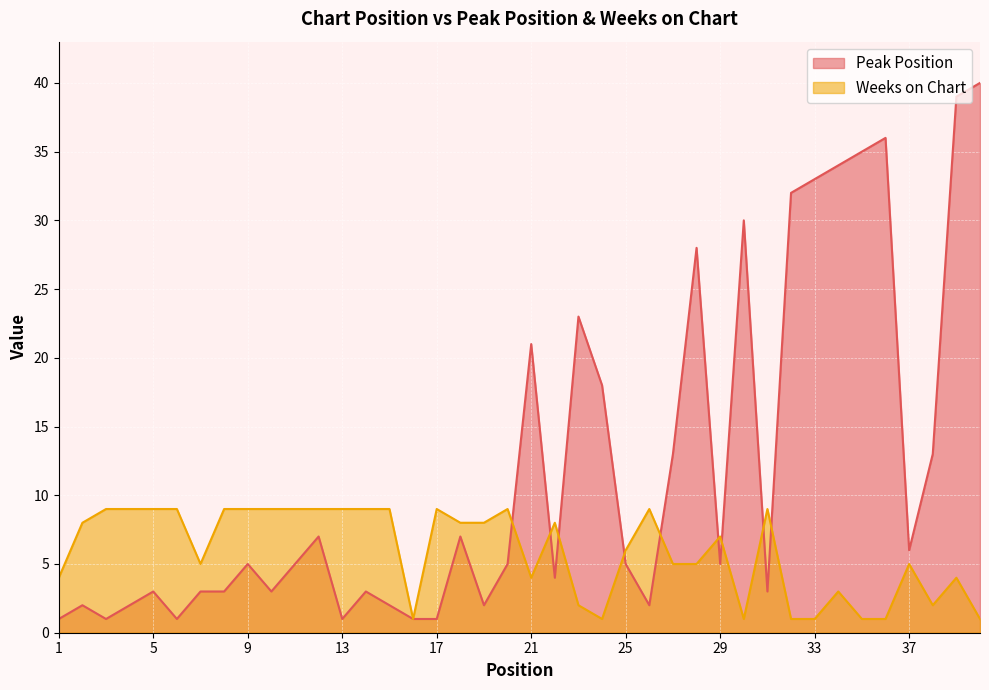

Where do Weeks on Chart and Peak Position first cross each other?

20 and 21